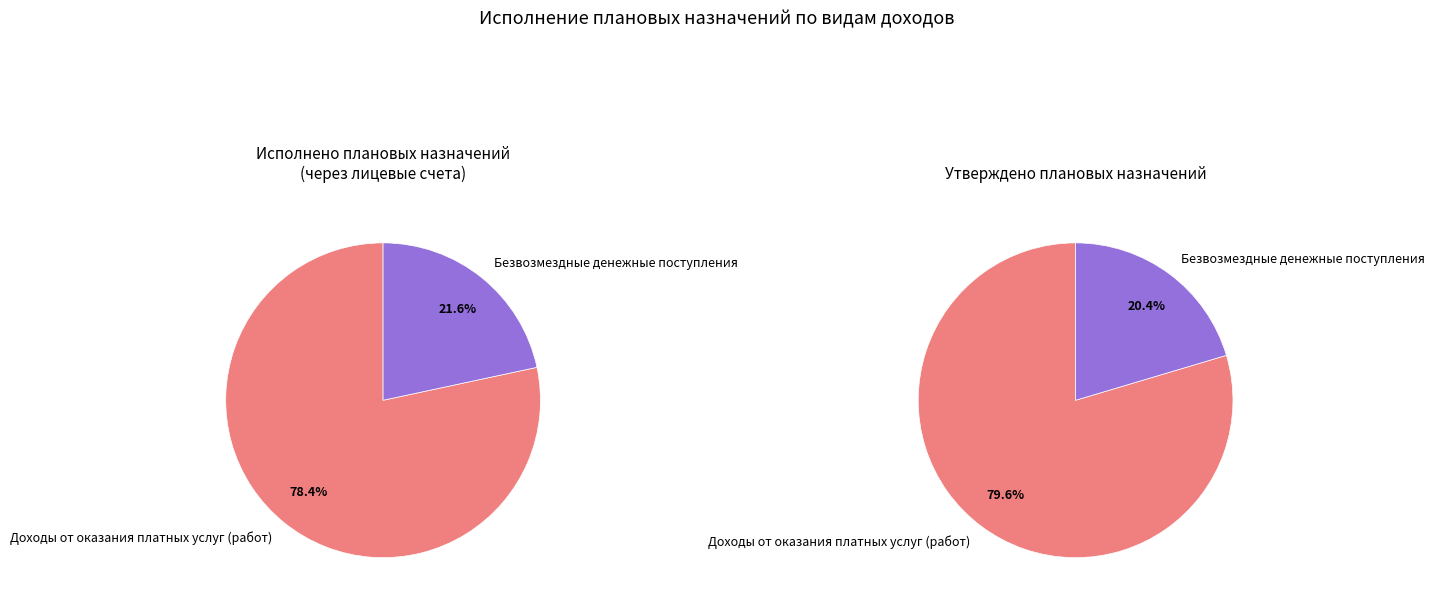

What is the total percentage of Безвозмездные денежные поступления and Доходы от оказания платных услуг (работ)?

100.0%